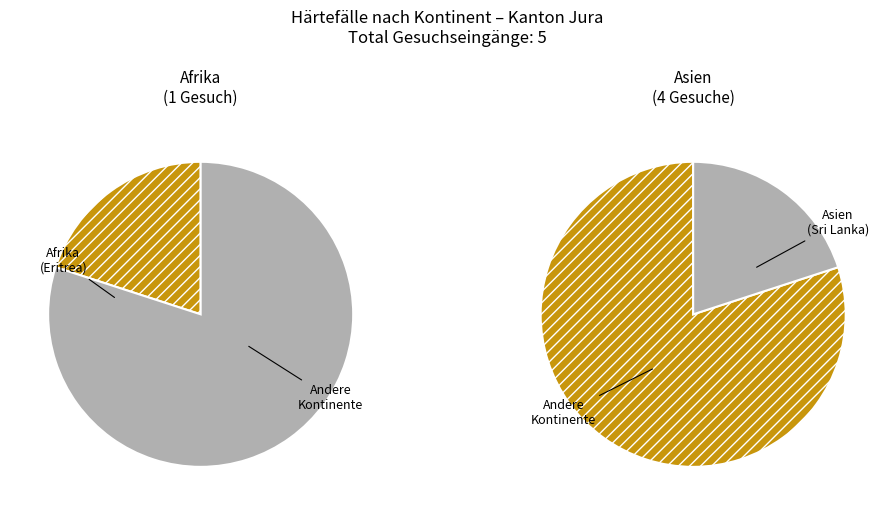

To the nearest percent, what is the average slice percentage?

50%